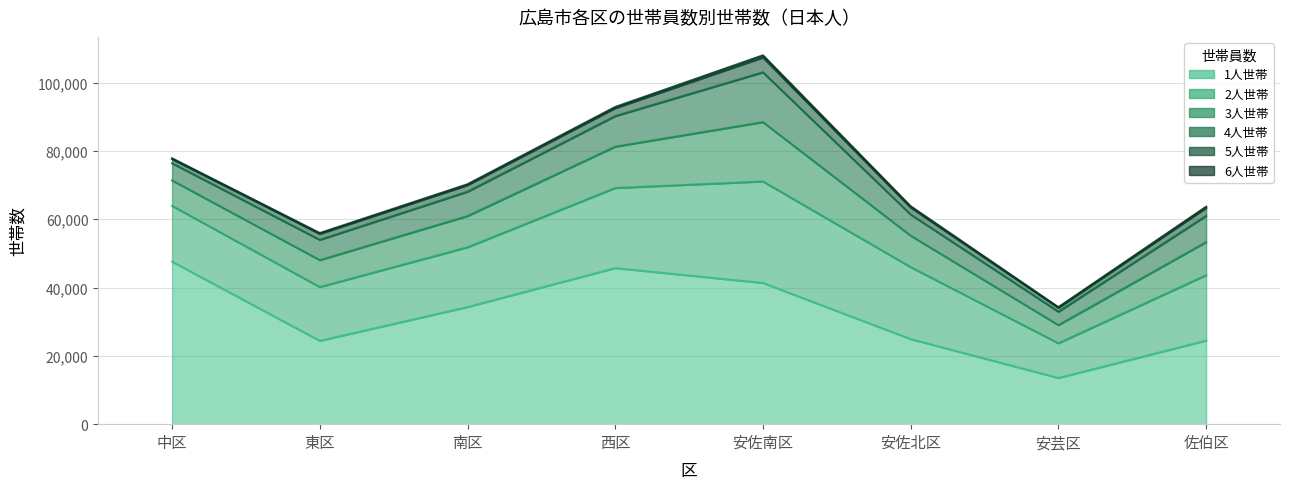

What is the spread (max minus min) of values at 佐伯区?

24129